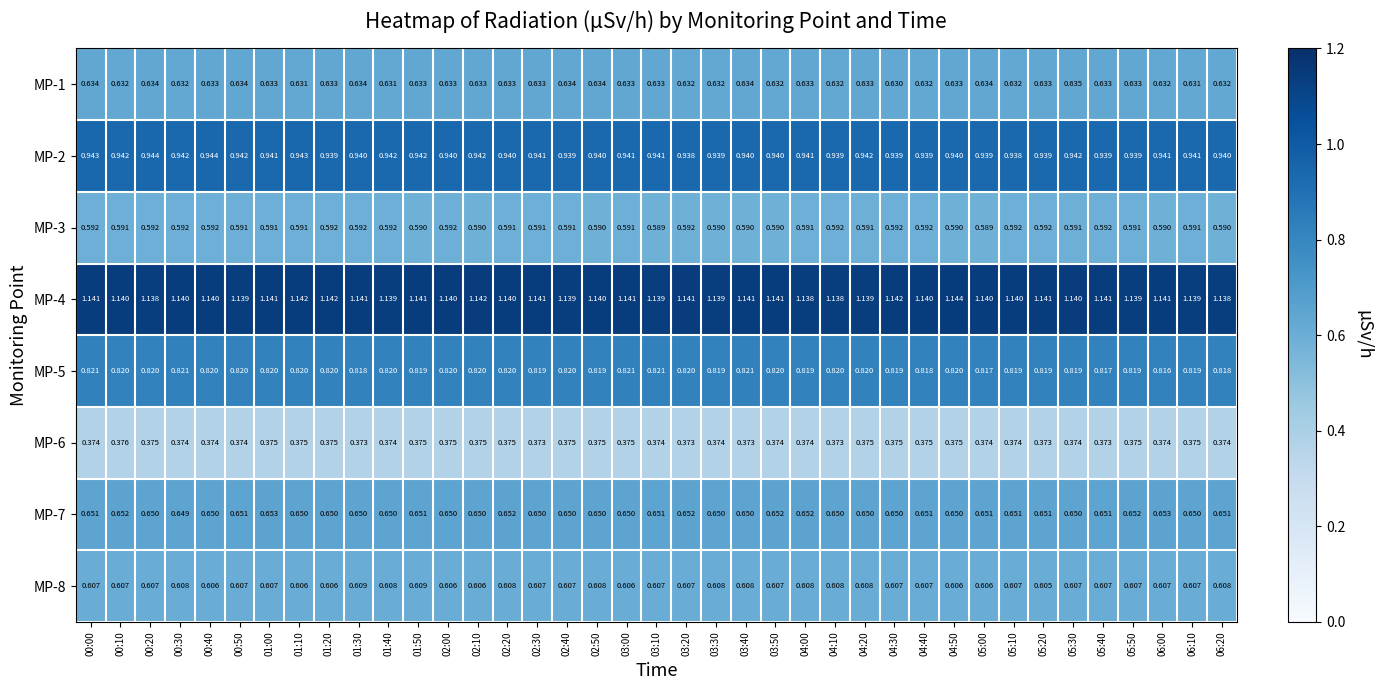

Between 01:20 and 04:30, which series saw the biggest shift?

MP-1